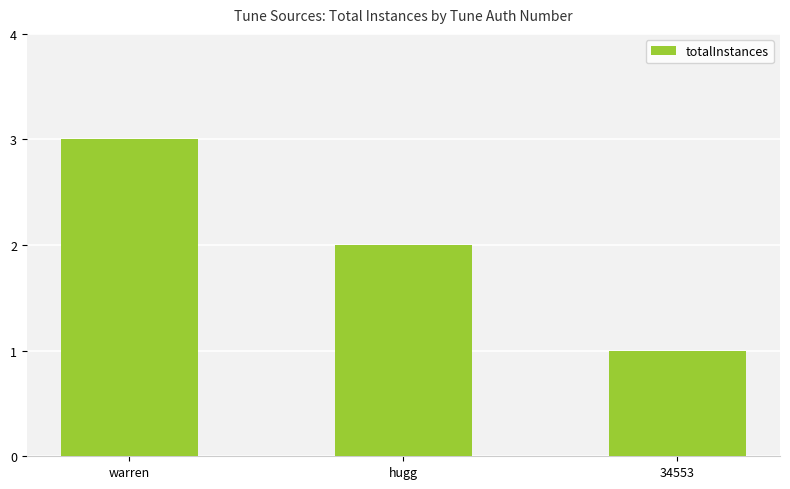

Is it true that the value at warren is 1?

False